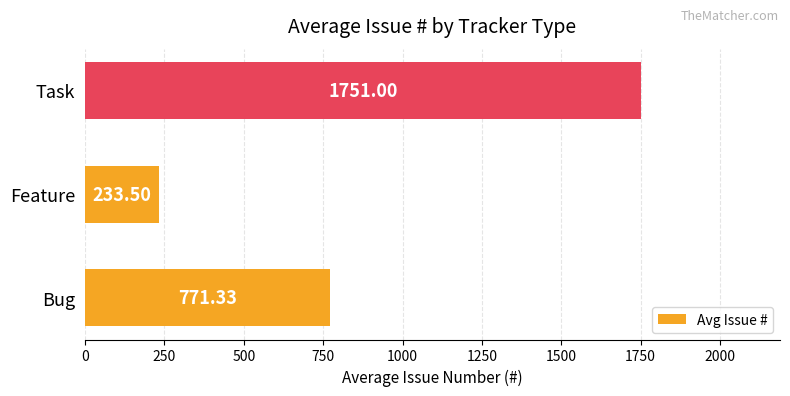

What is the sum of all values?

2755.8